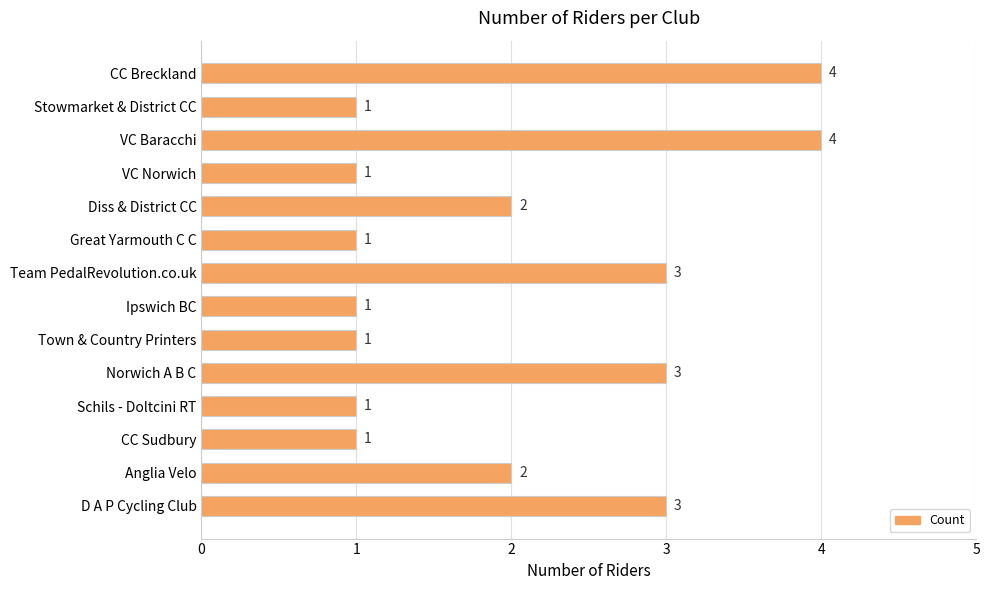

What position from the bottom is Stowmarket & District CC?

13